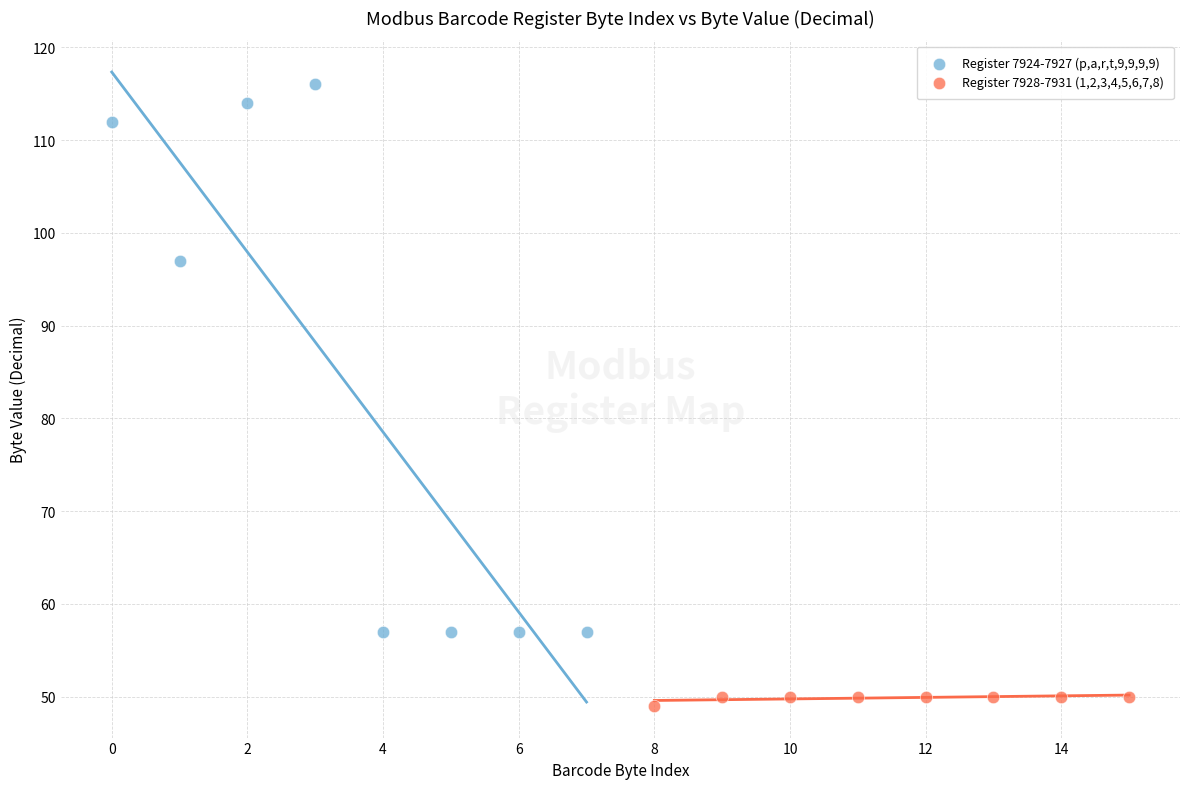

Which series has the widest spread of Y values?

Register 7924-7927 (p,a,r,t,9,9,9,9)